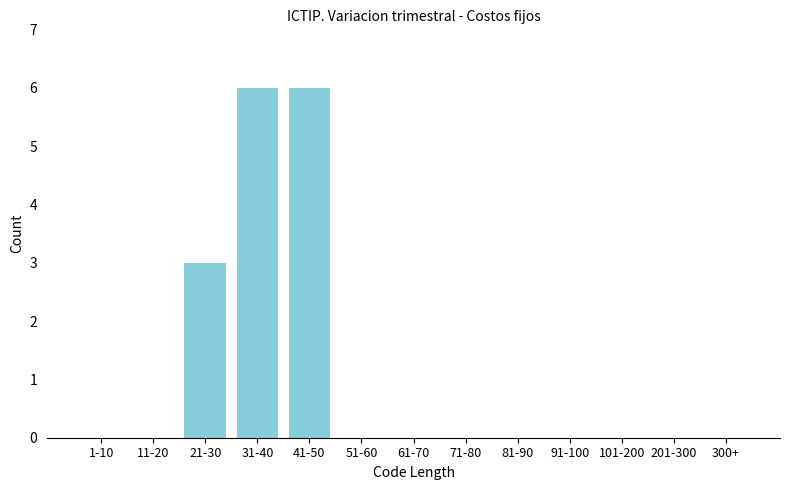

Reading left to right, transcribe all the data shown in this chart.

1-10=0	11-20=0	21-30=3	31-40=6	41-50=6	51-60=0	61-70=0	71-80=0	81-90=0	91-100=0	101-200=0	201-300=0	300+=0